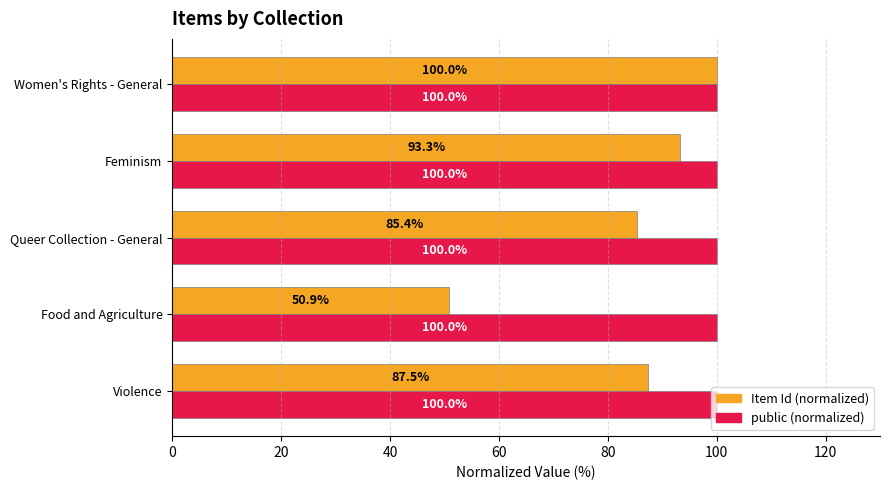

List the labels in order of Item Id (normalized) value, smallest first.

Food and Agriculture, Queer Collection - General, Violence, Feminism, Women's Rights - General